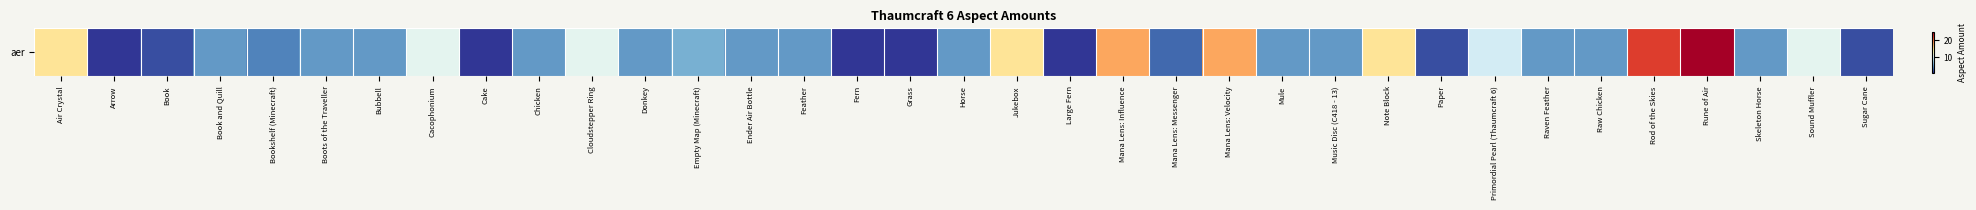

What is the change in value from Note Block to Sound Muffler?

-4